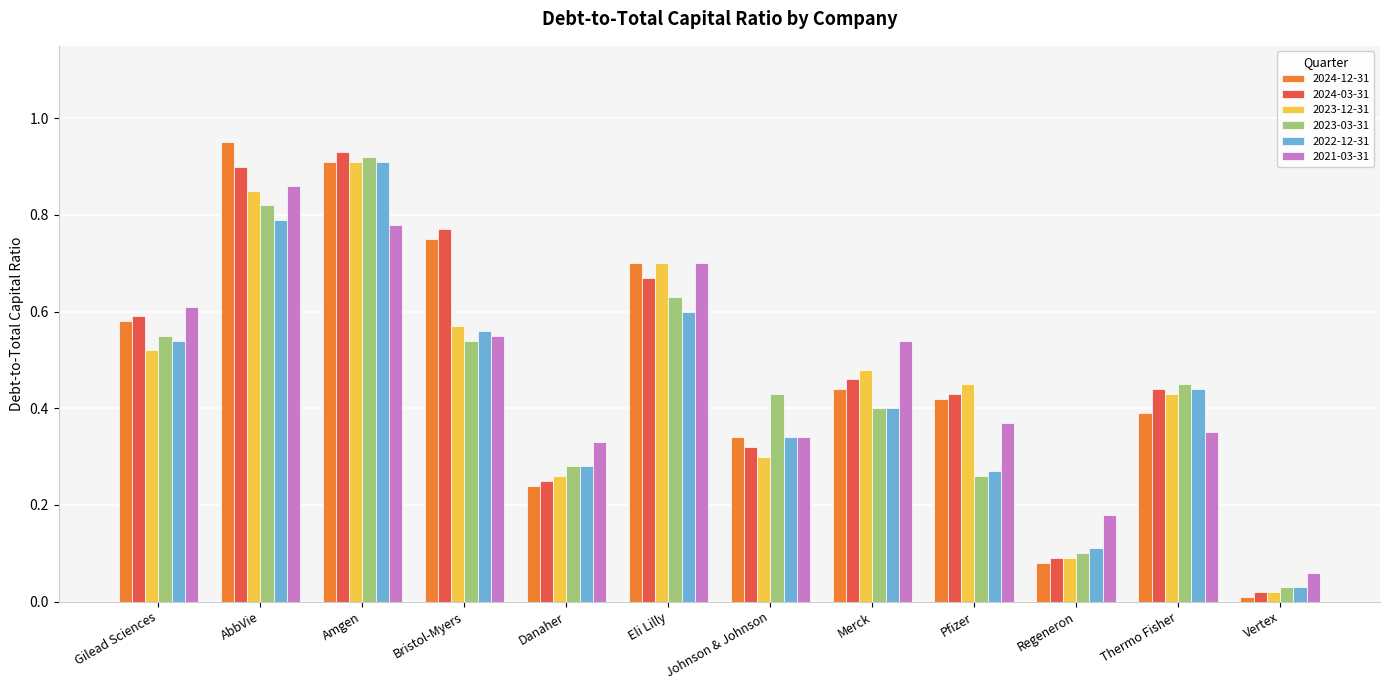

What is the sum of all 2021-03-31 values?

5.7